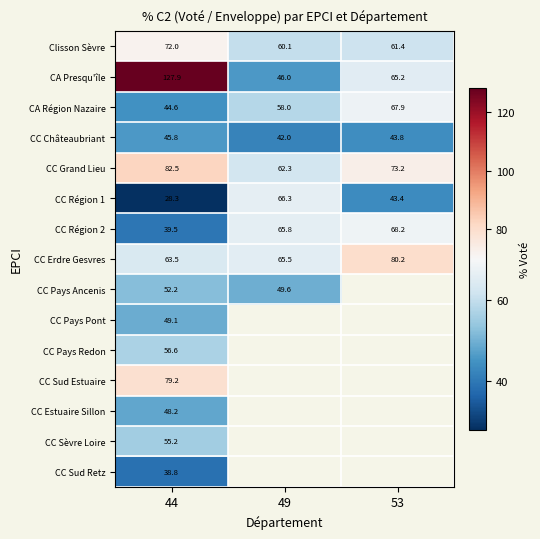

Is the value of CC Pays Redon at 44 greater than the value of CC Sud Retz at 44?

Yes